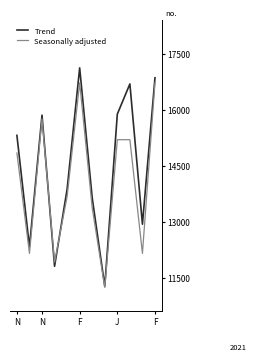

Where is the first local minimum for Seasonally adjusted?

N